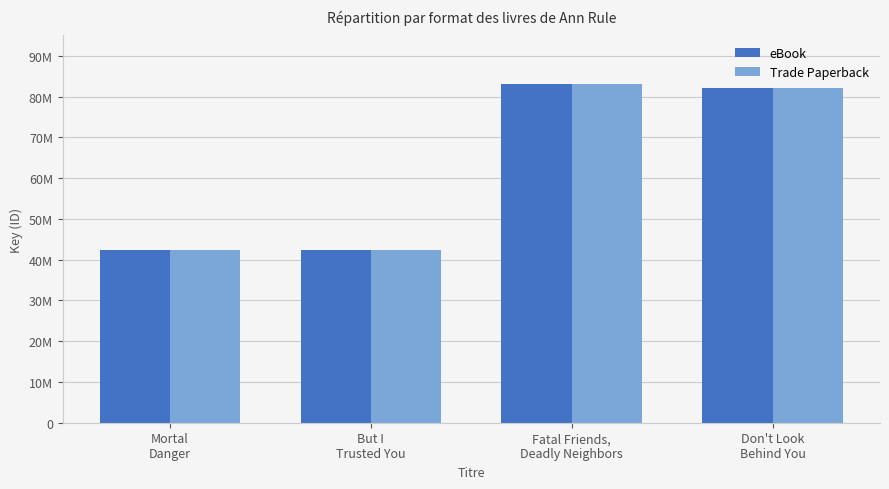

Are the bars horizontal?

No